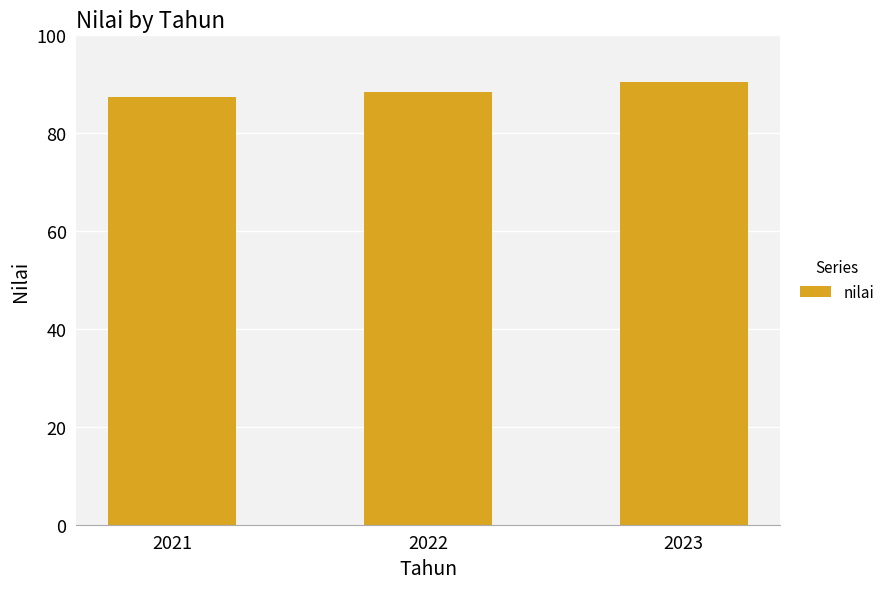

What value does the data have at 2023?

90.6